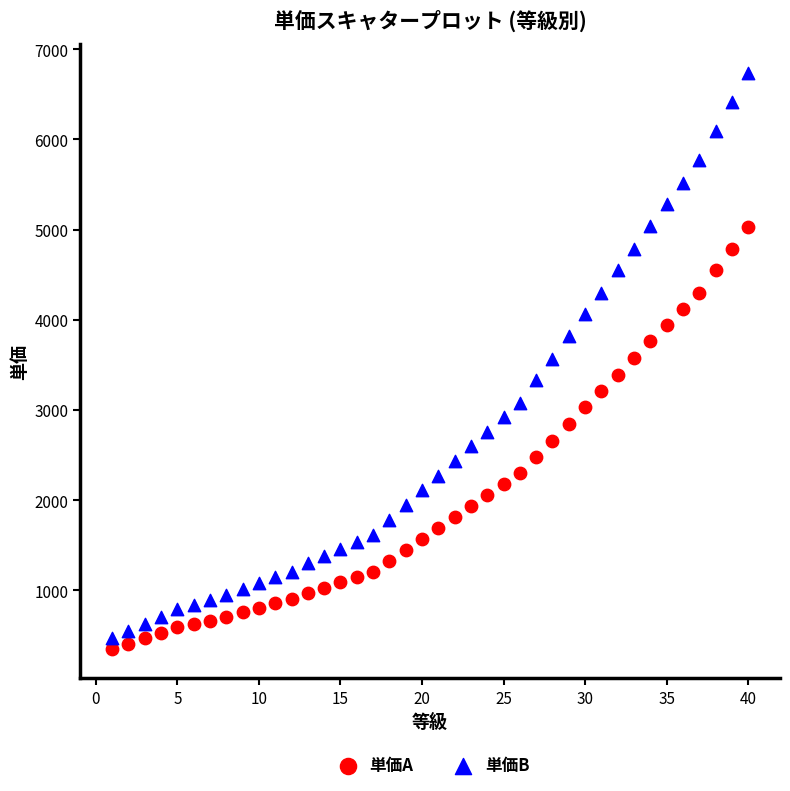

Across all data points, what is the range of Y values (max minus min)?

6390